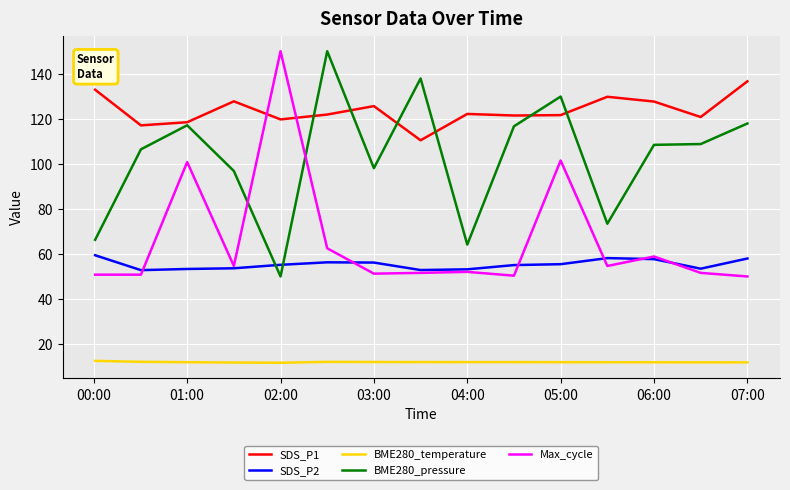

Which series has the largest total across all categories?

SDS_P1